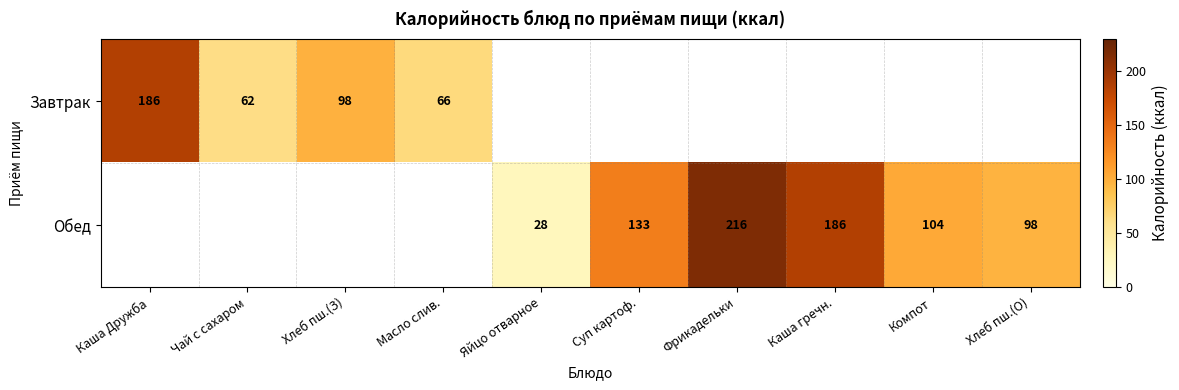

Is the value of Завтрак at Масло слив. greater than the value of Обед at Суп картоф.?

No